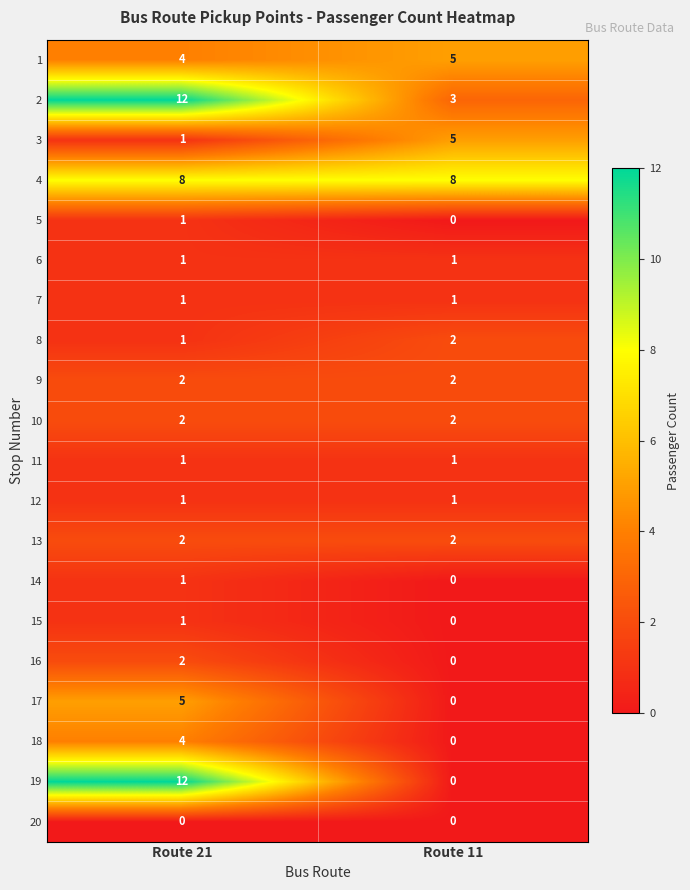

What is the sum of the 1 values at Route 11 and Route 21?

9